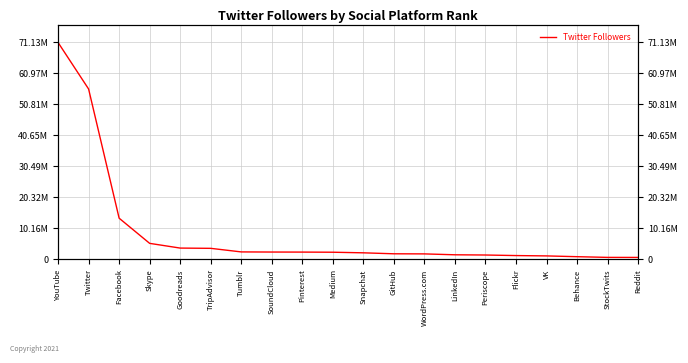

How many distinct data groups are displayed?

1